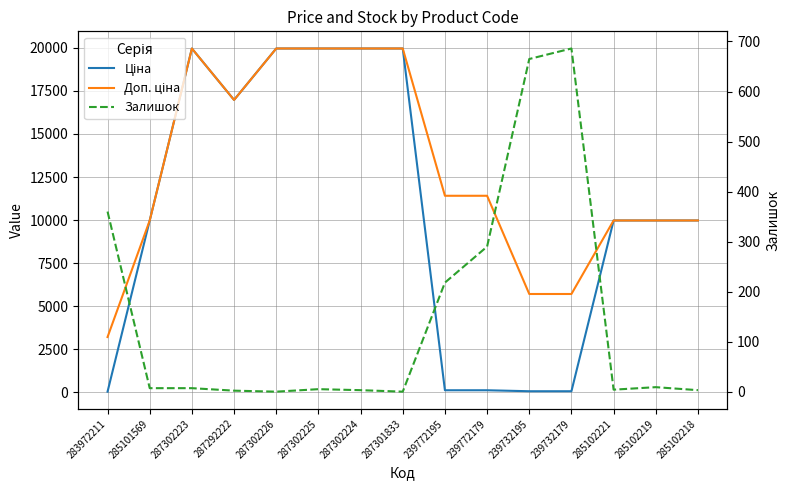

What value does the Залишок series have at 239772179?

290.0